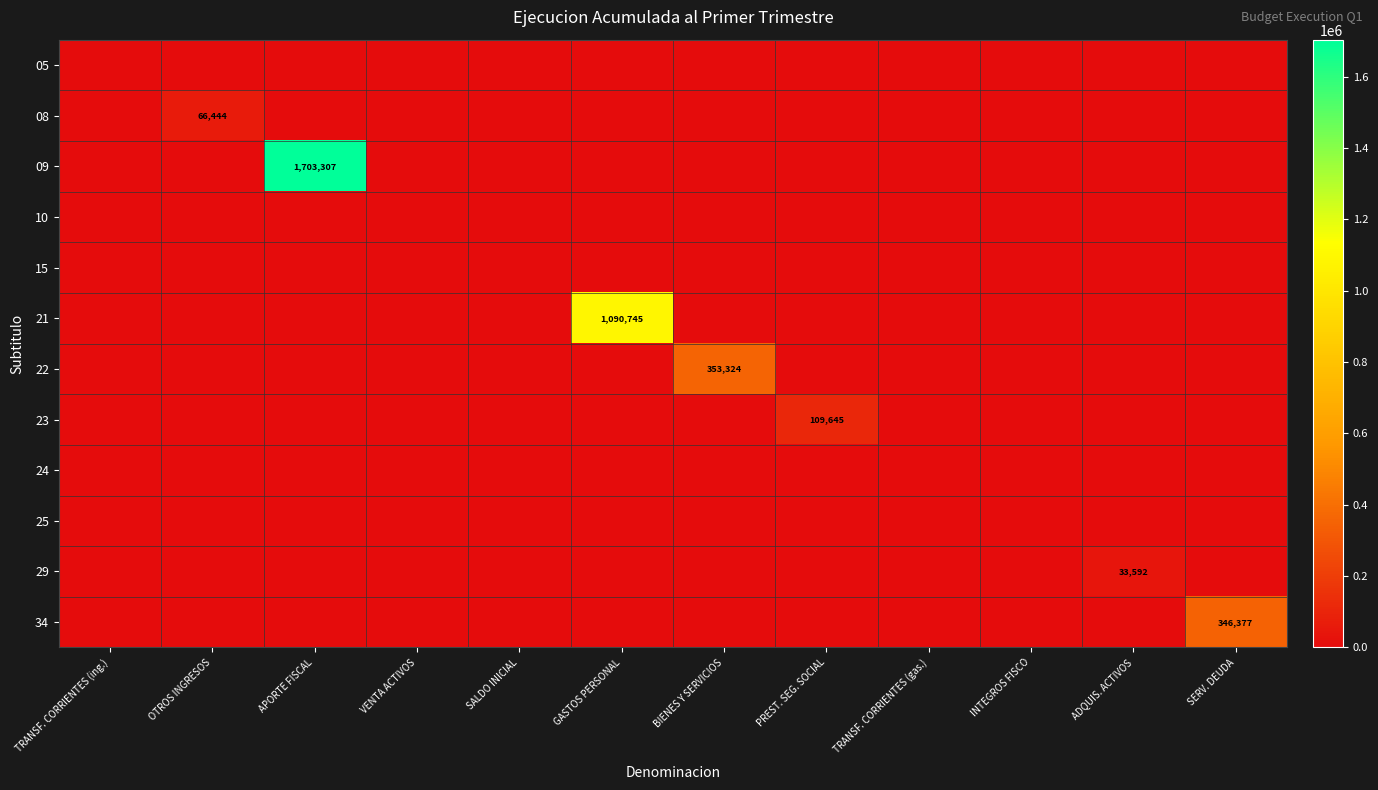

Is it true that 09 equals 878891 at PREST. SEG. SOCIAL?

False